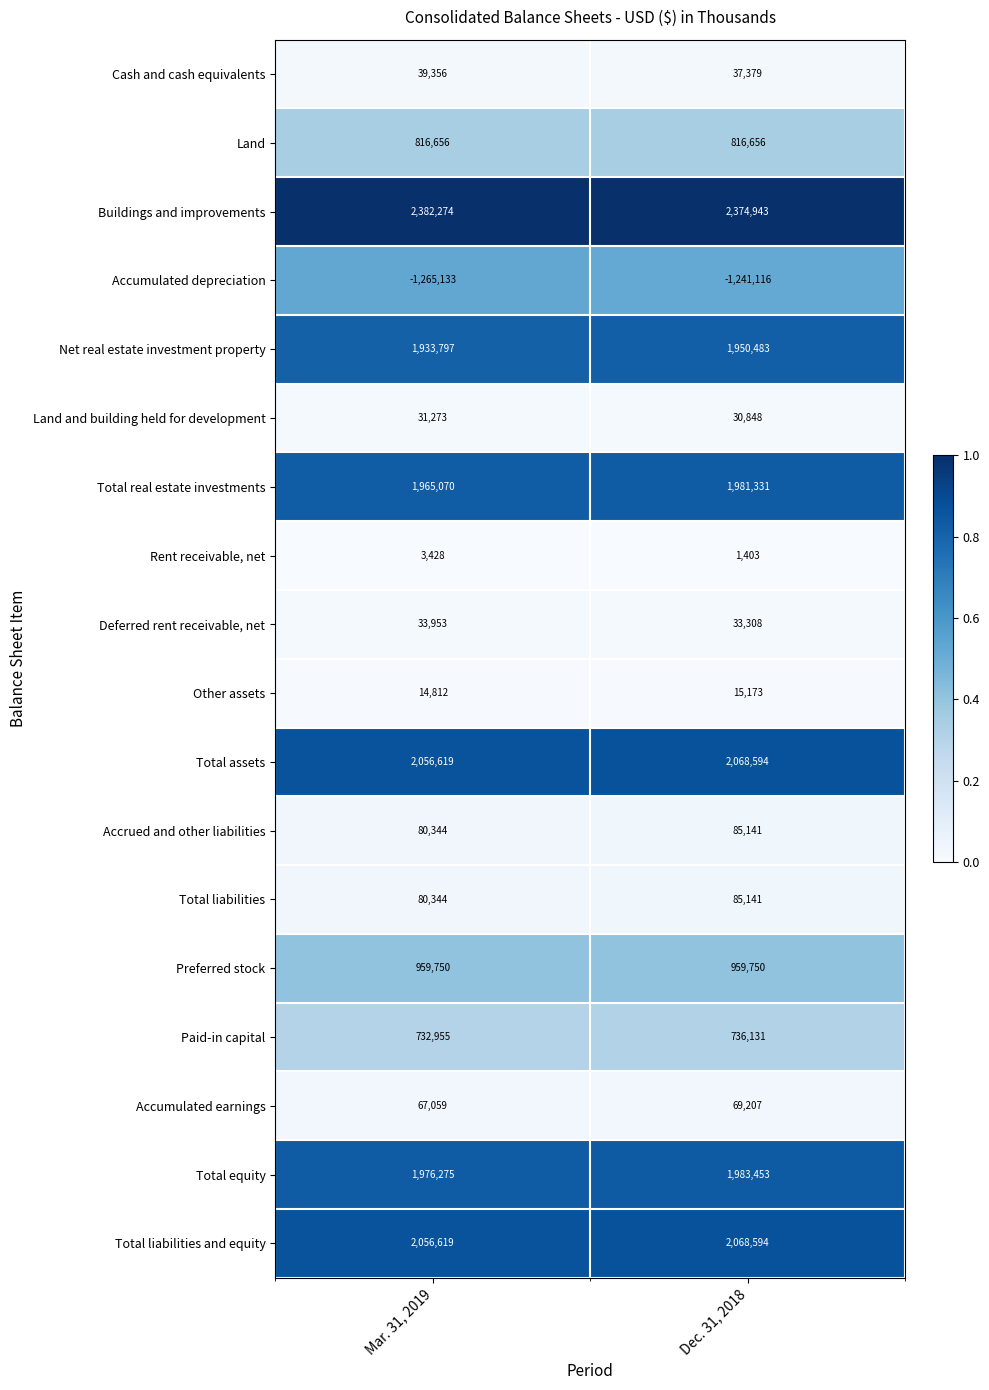

What is the difference between the highest and lowest values at Dec. 31, 2018?

3616059